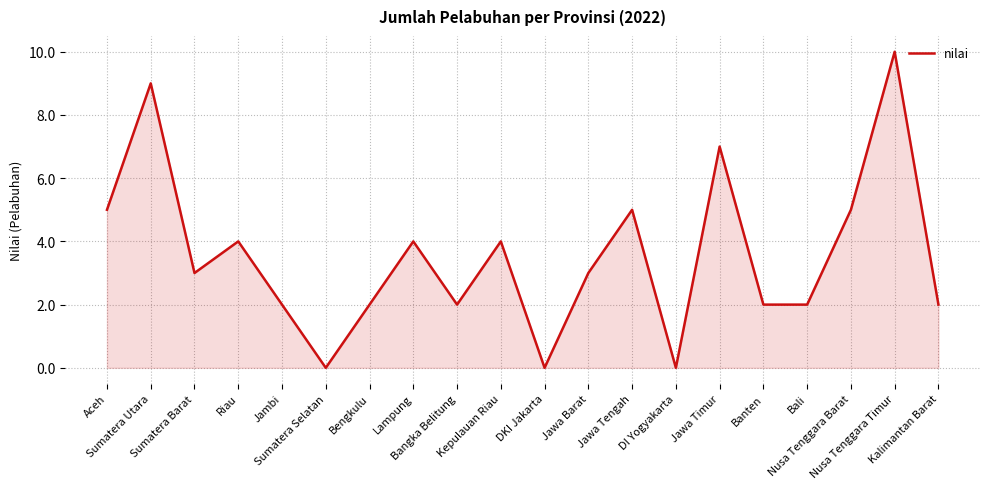

Where is the first local maximum?

Sumatera Utara